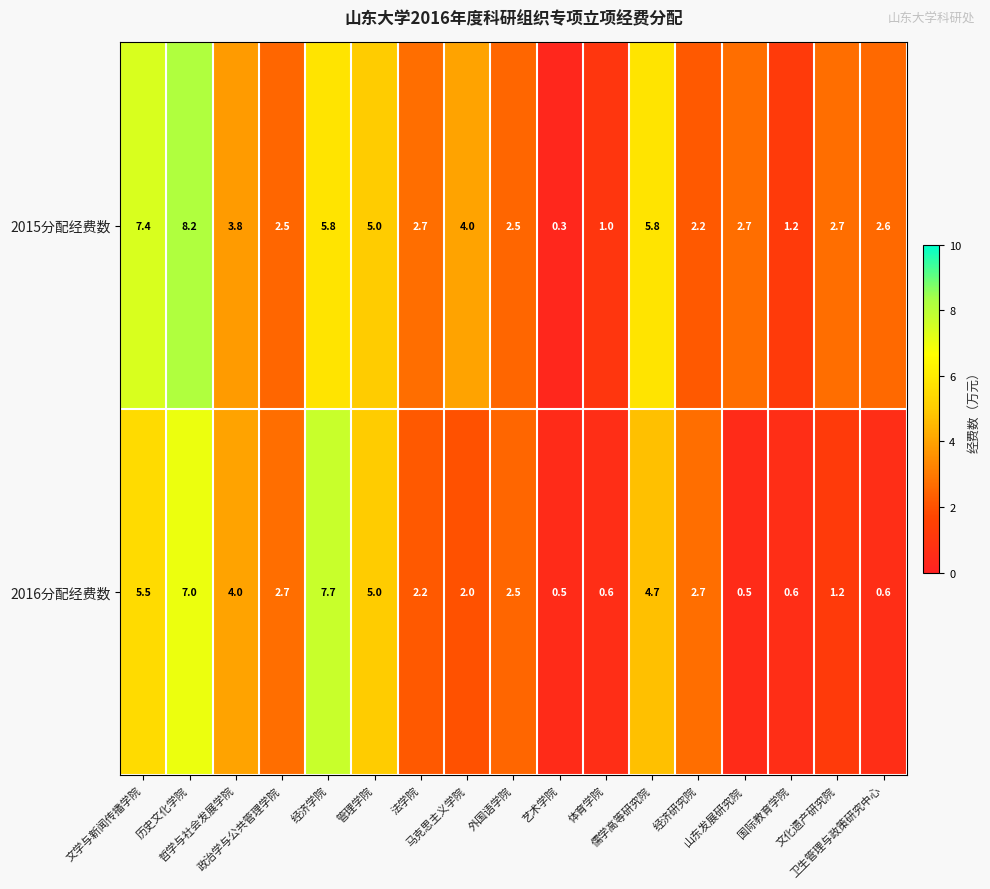

What is the maximum value shown in the chart?

8.2